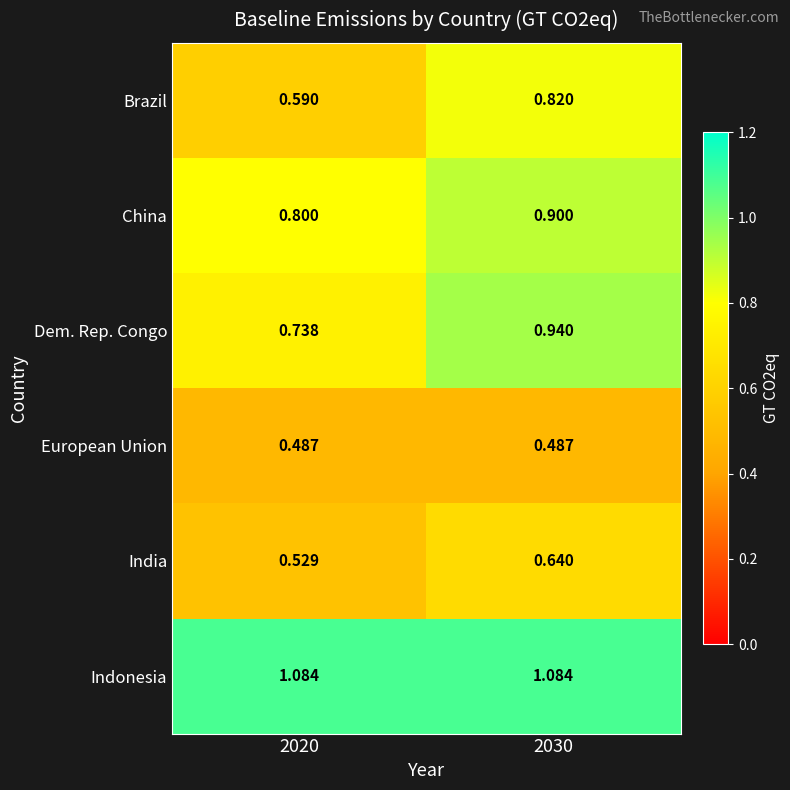

Is the value of European Union at 2020 greater than the value of Brazil at 2030?

No